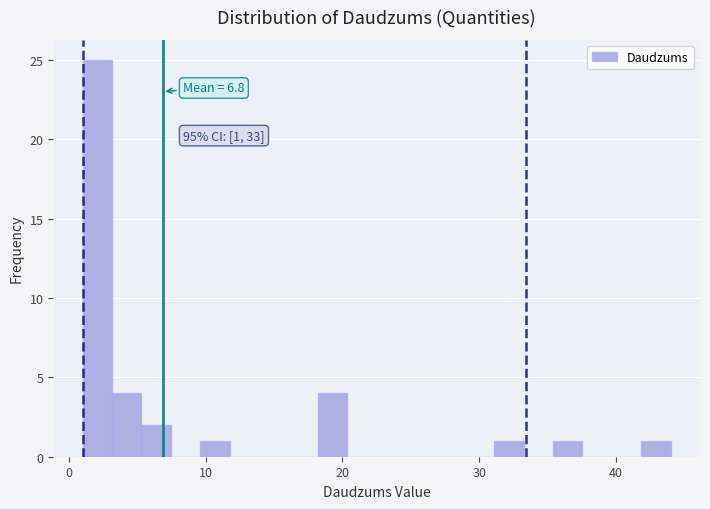

Around what value on the x-axis is the tallest bar? Give the approximate position of its centre, as read against the axis.

2